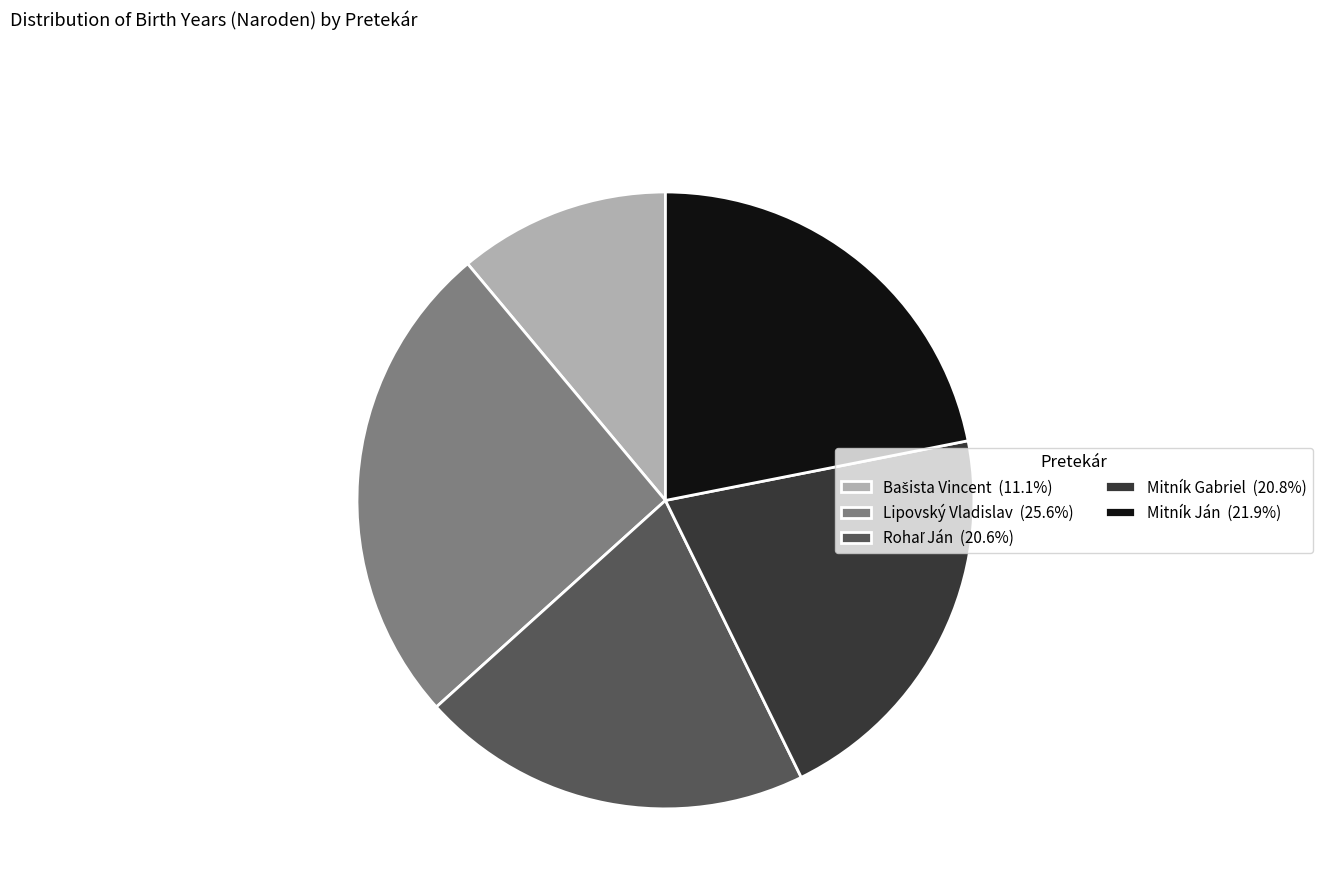

Does any single category account for the majority?

No